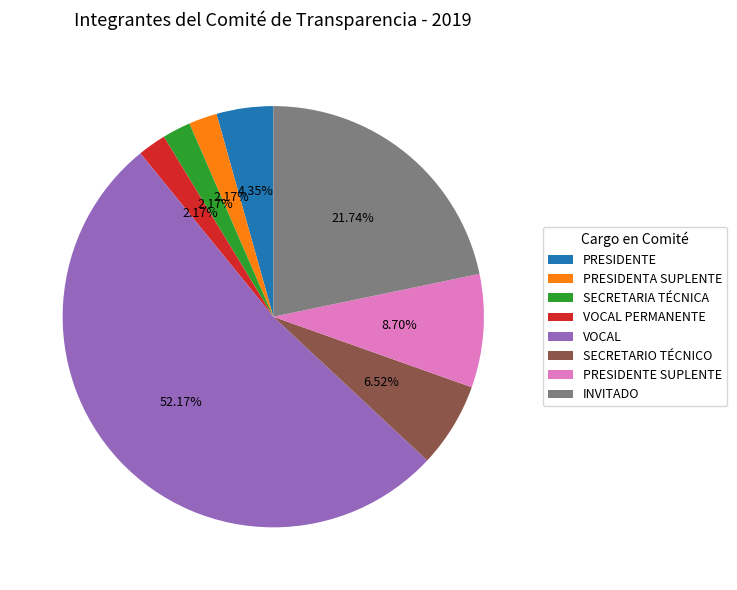

Combined, do INVITADO and VOCAL account for over 50%?

Yes